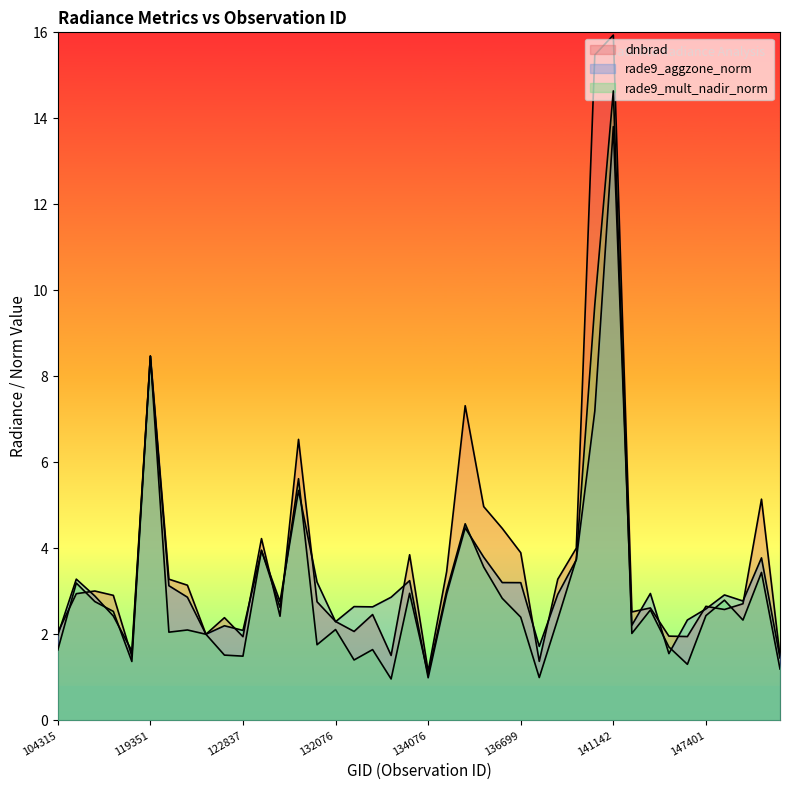

List the series in order of their overall mean, lowest first.

rade9_mult_nadir_norm, rade9_aggzone_norm, dnbrad